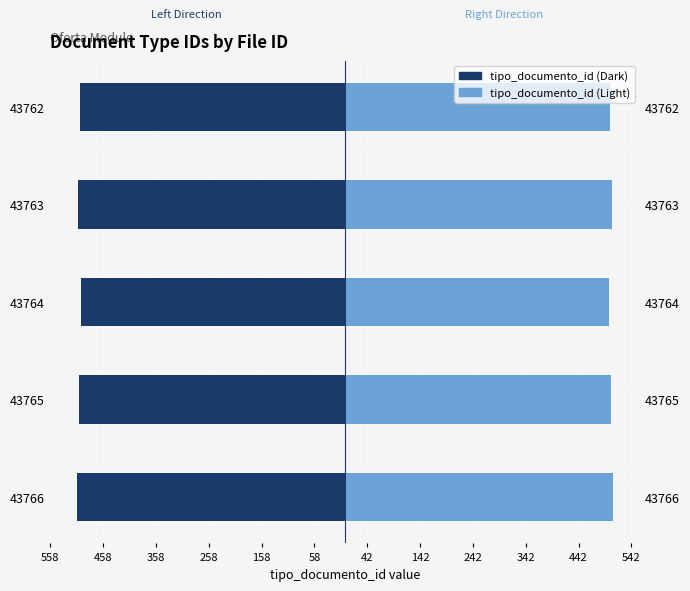

Reading left to right, list all the values displayed in this chart.

tipo_documento_id (Left): -508	-504	-500	-505	-501
tipo_documento_id (Right): 508	504	500	505	501